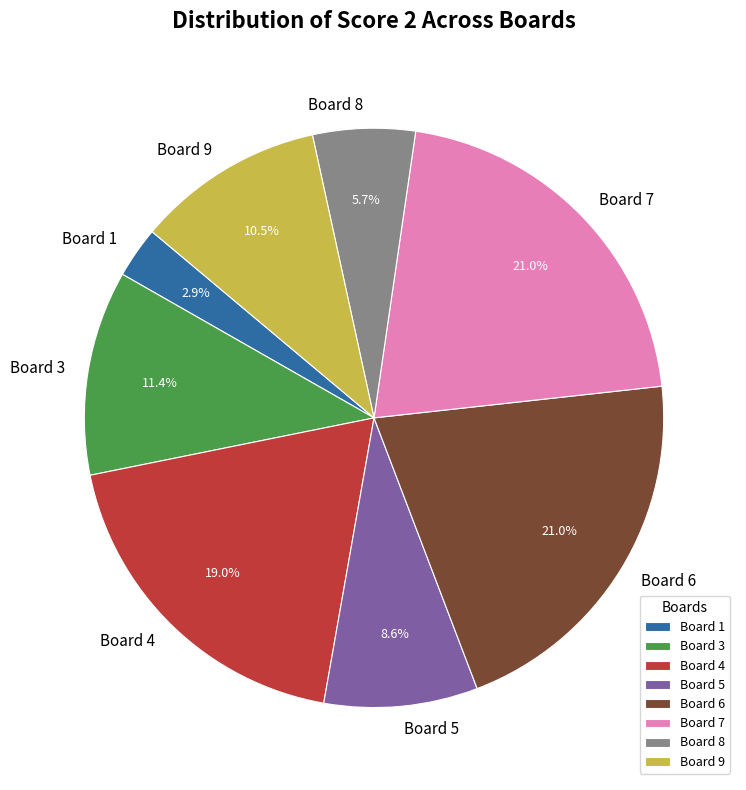

Count the number of slices in the pie.

8